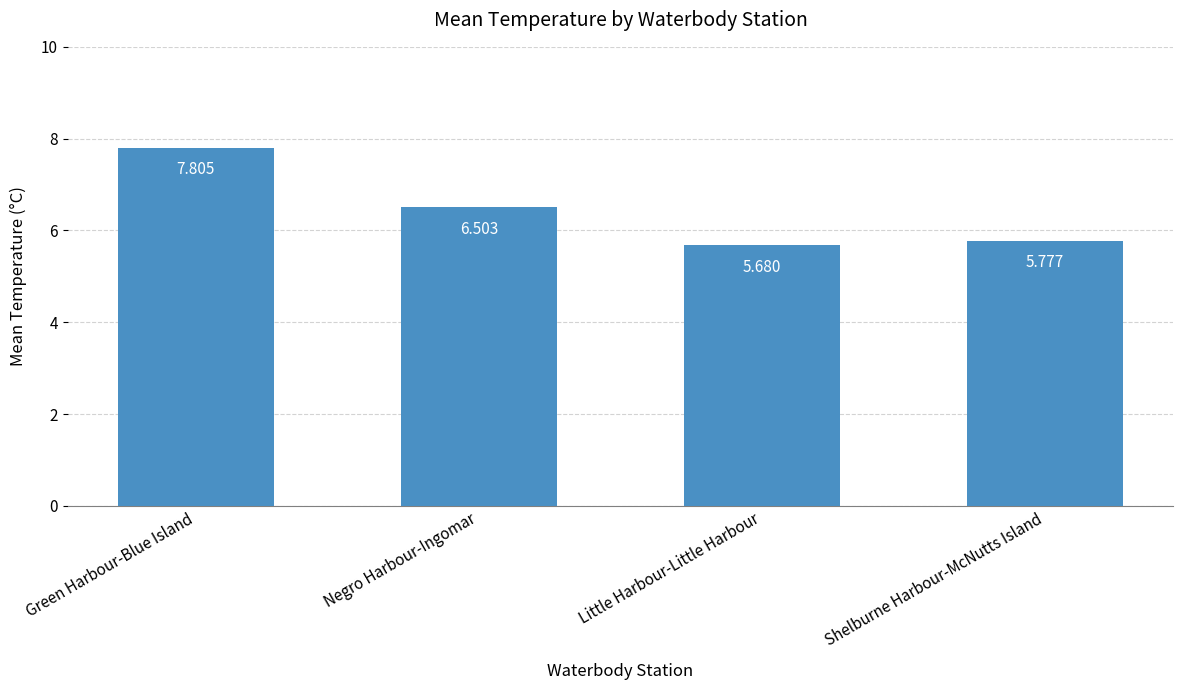

What is the change in value from Green Harbour-Blue Island to Little Harbour-Little Harbour?

-2.1